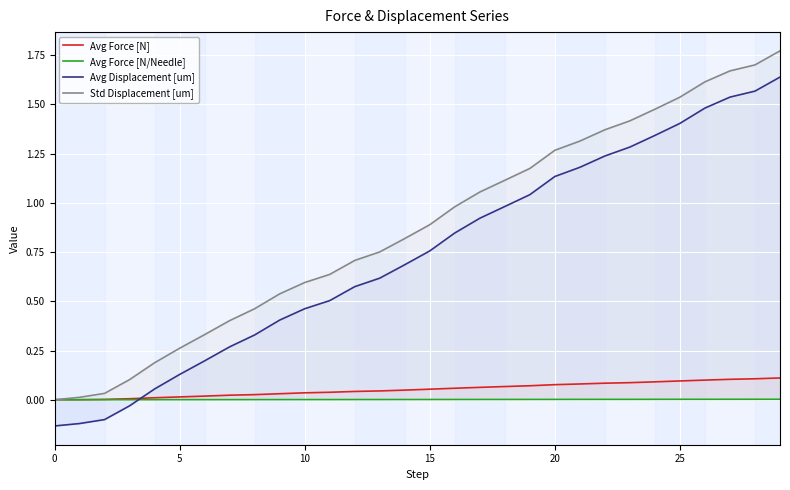

Which series changed the most between 16 and 17?

Avg Displacement [um]